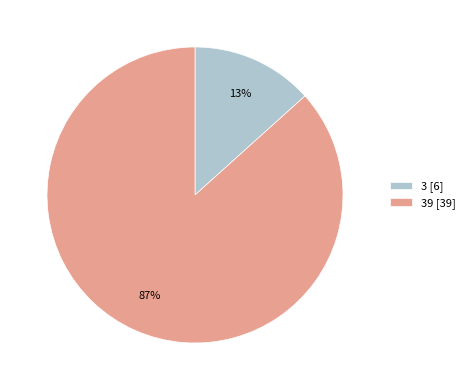

Do 39 [39] and 3 [6] together represent more than half of the pie?

Yes